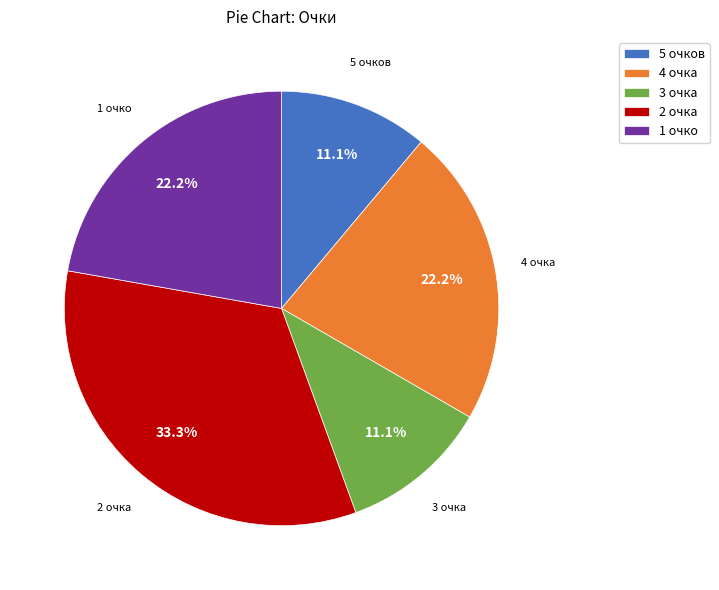

Is the sum of 4 очка and 2 очка greater than half?

Yes